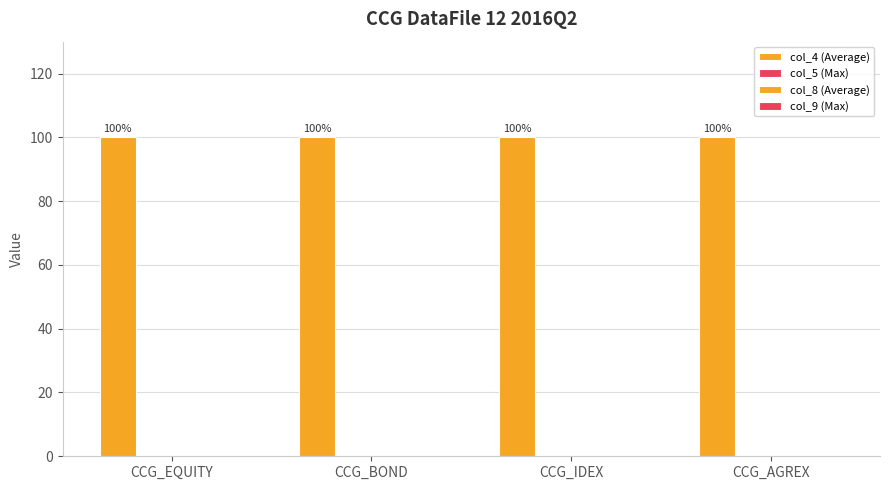

What is the sum of the col_4 (Average) values at CCG_IDEX and CCG_BOND?

200